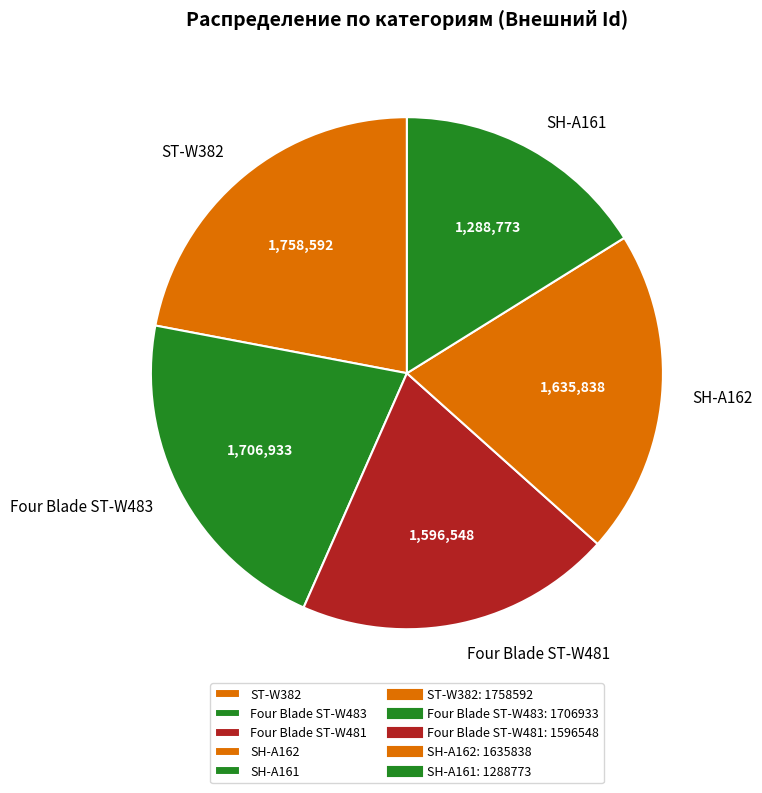

Does any single category account for the majority?

No